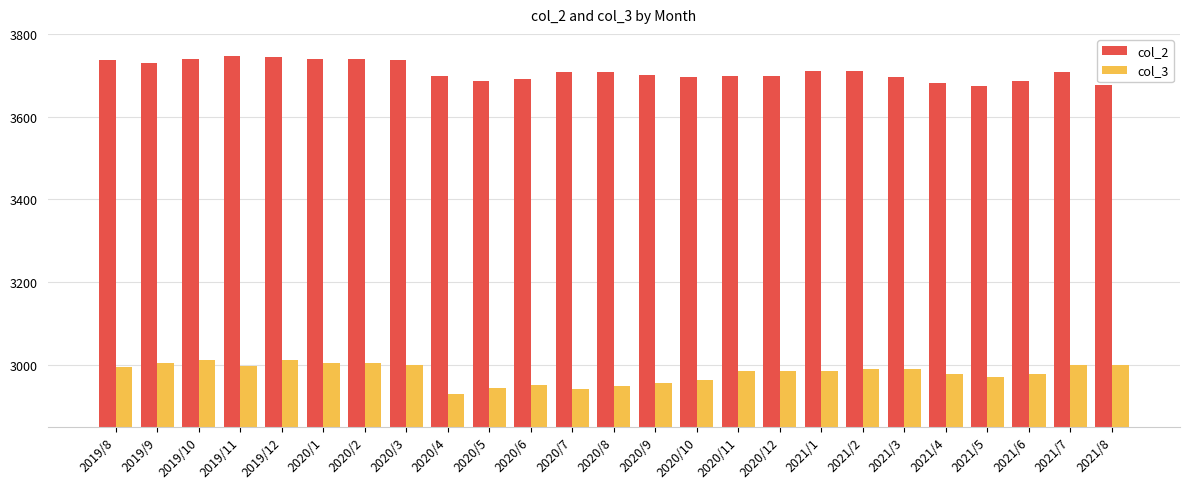

How many distinct data groups are displayed?

2